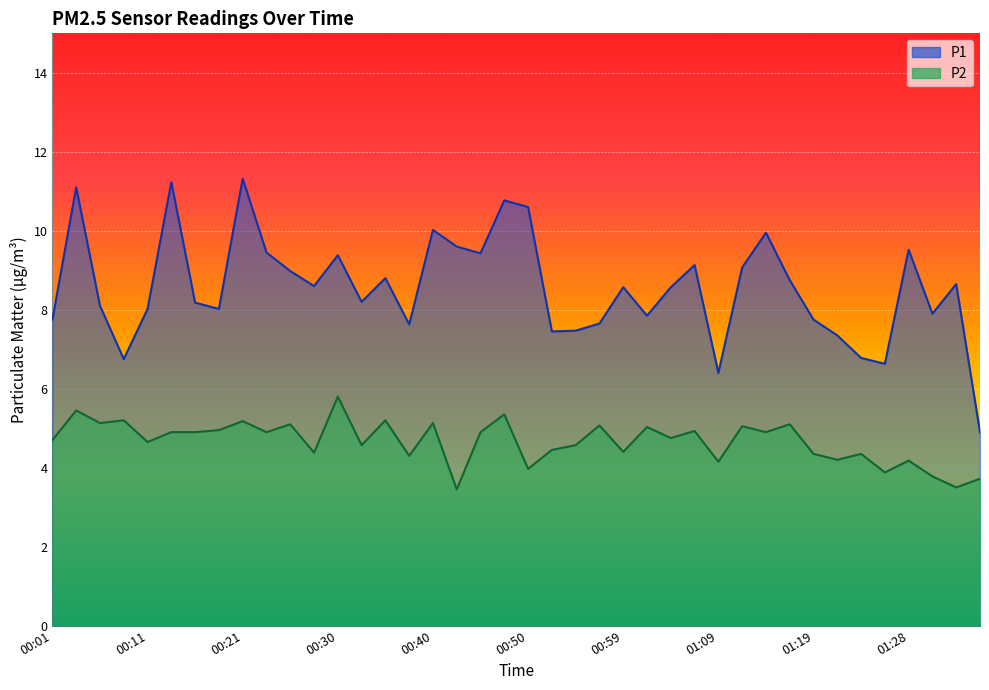

At how many categories does at least one series exceed 10?

6